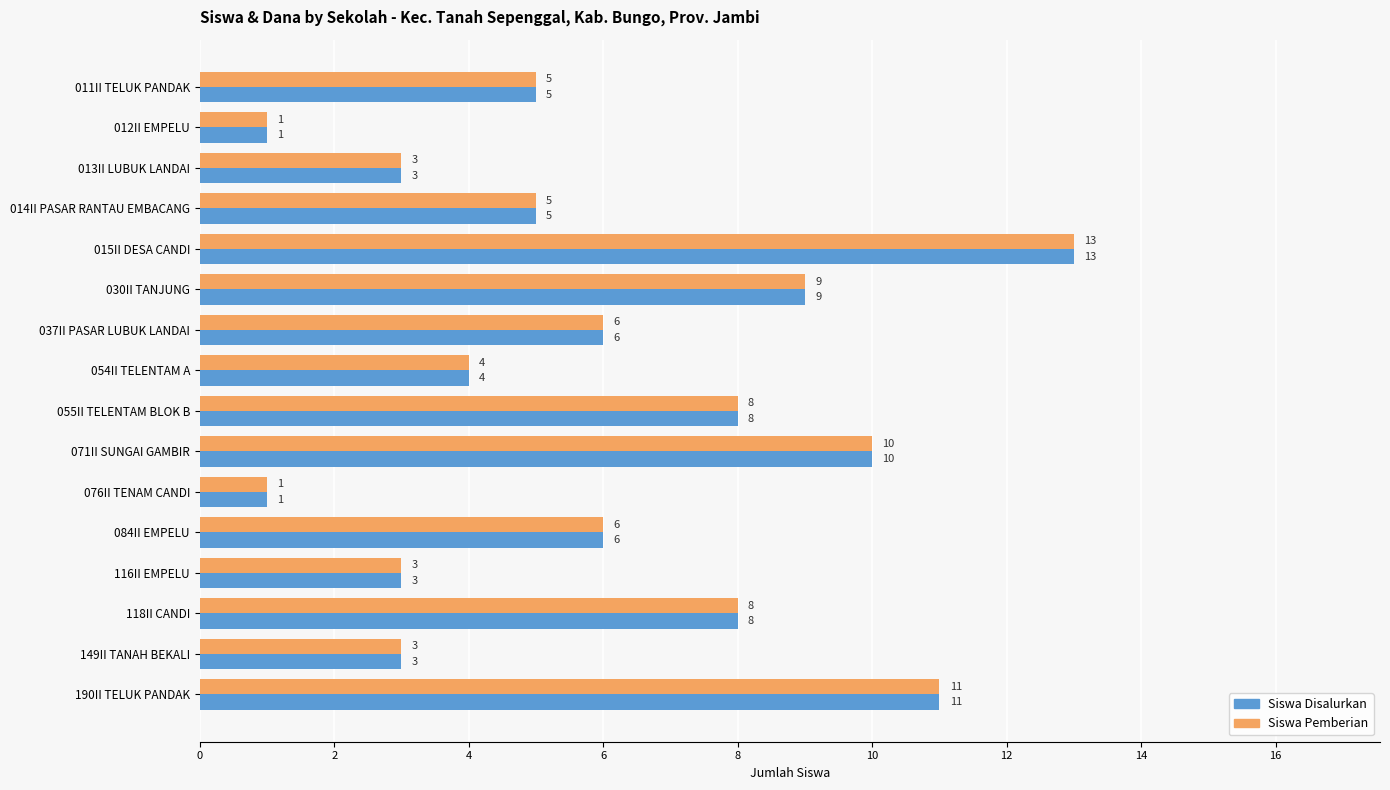

What is the difference between the second highest and second lowest values in the Siswa Pemberian series?

10